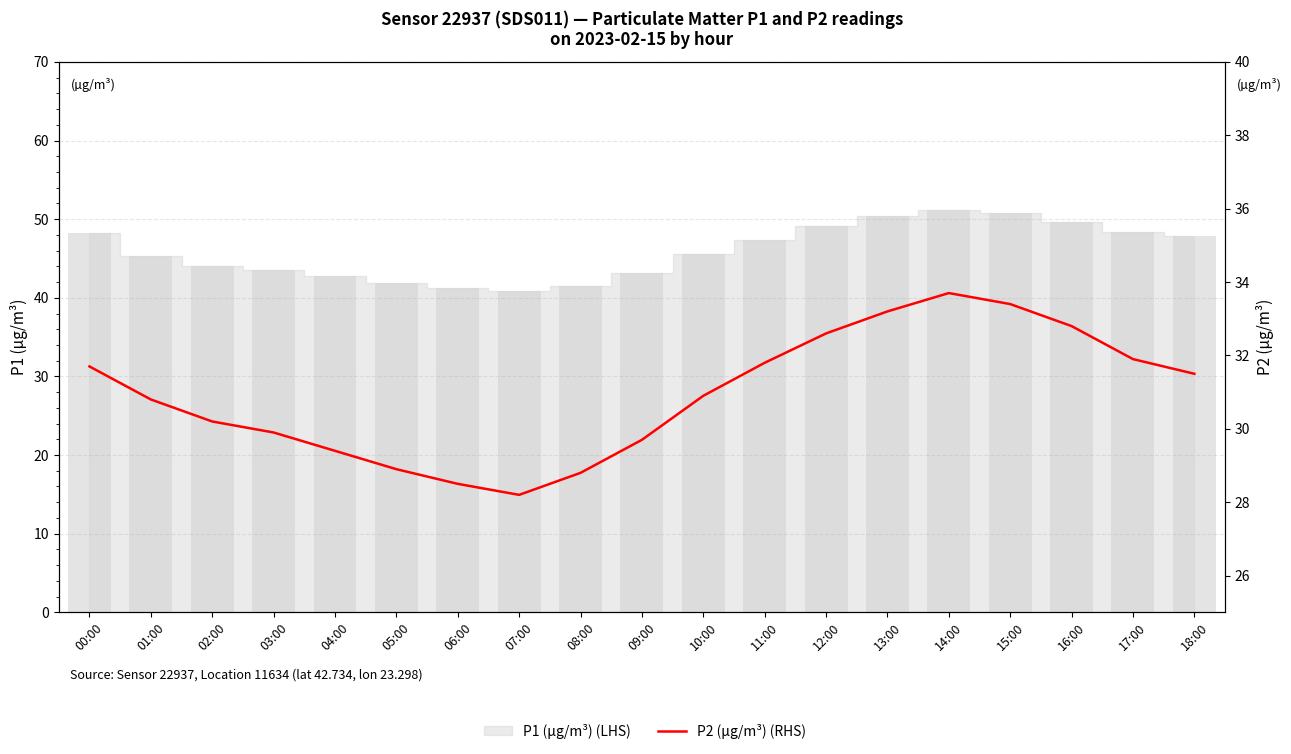

Which label corresponds to the smallest value in the chart?

07:00